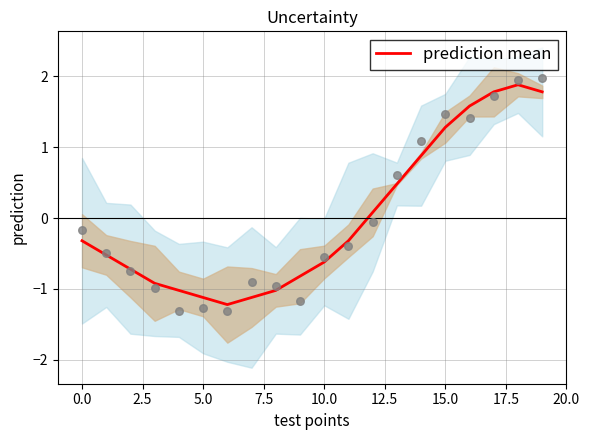

The prediction mean series shows -0.6 at 10.0. True or false?

True